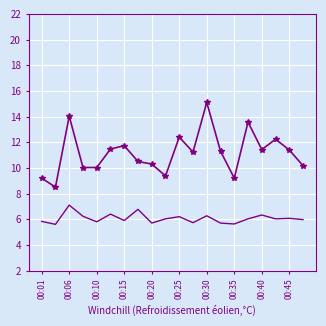

What is the smallest value displayed?

5.6